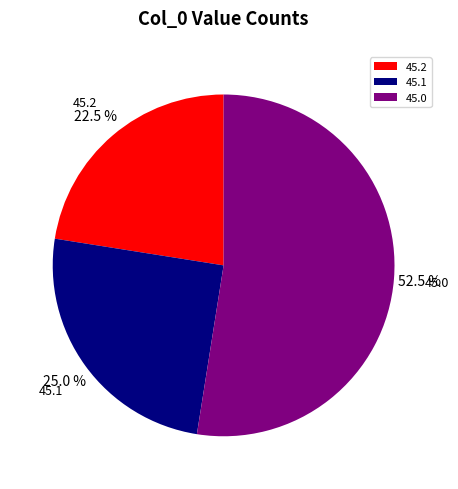

Between 45.2 and 45.1, which is larger?

45.1